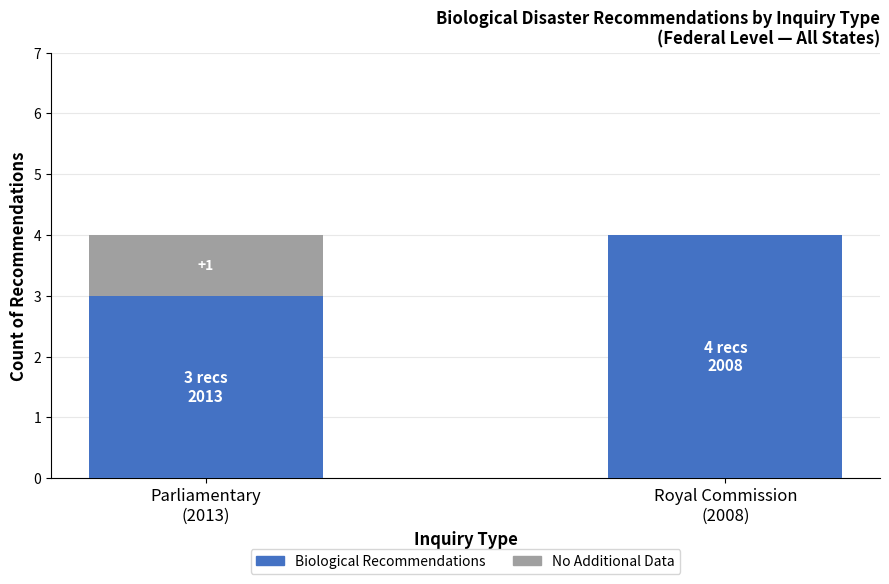

How many distinct data groups are displayed?

2